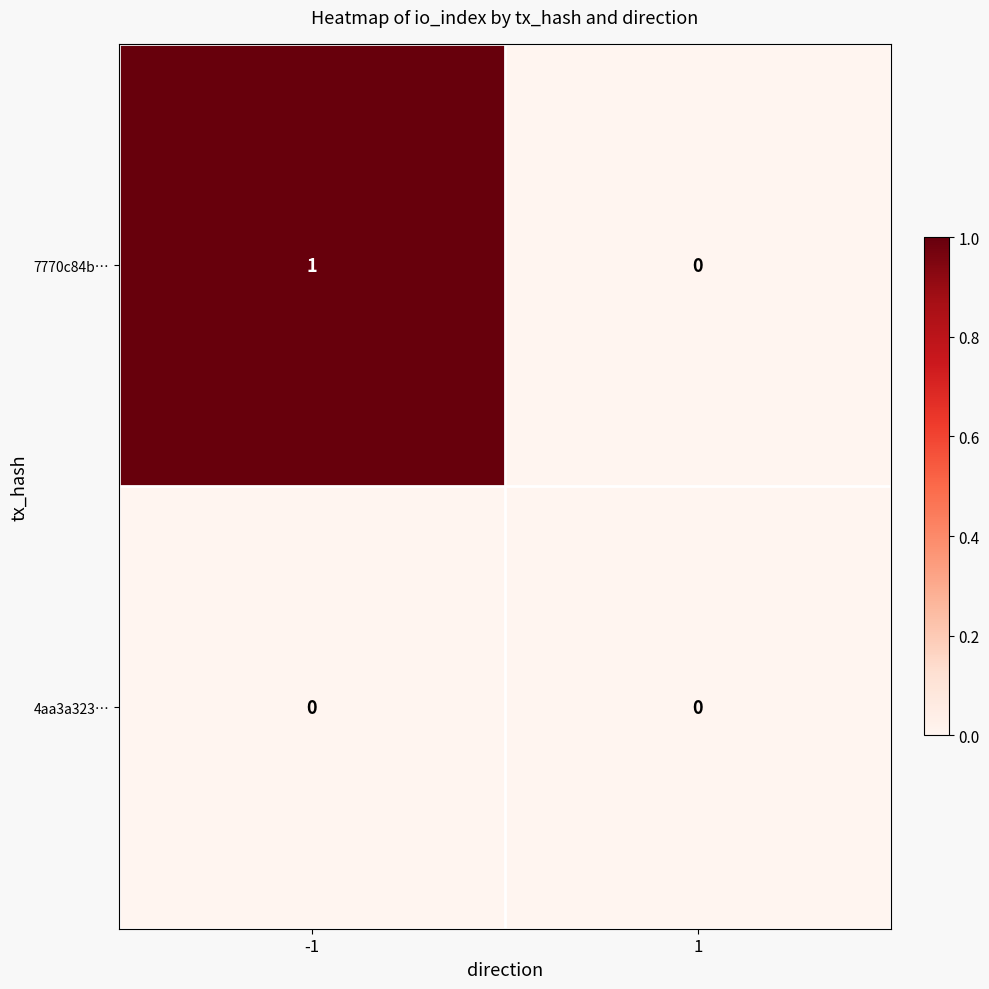

Which series has the widest spread of values?

7770c84b…